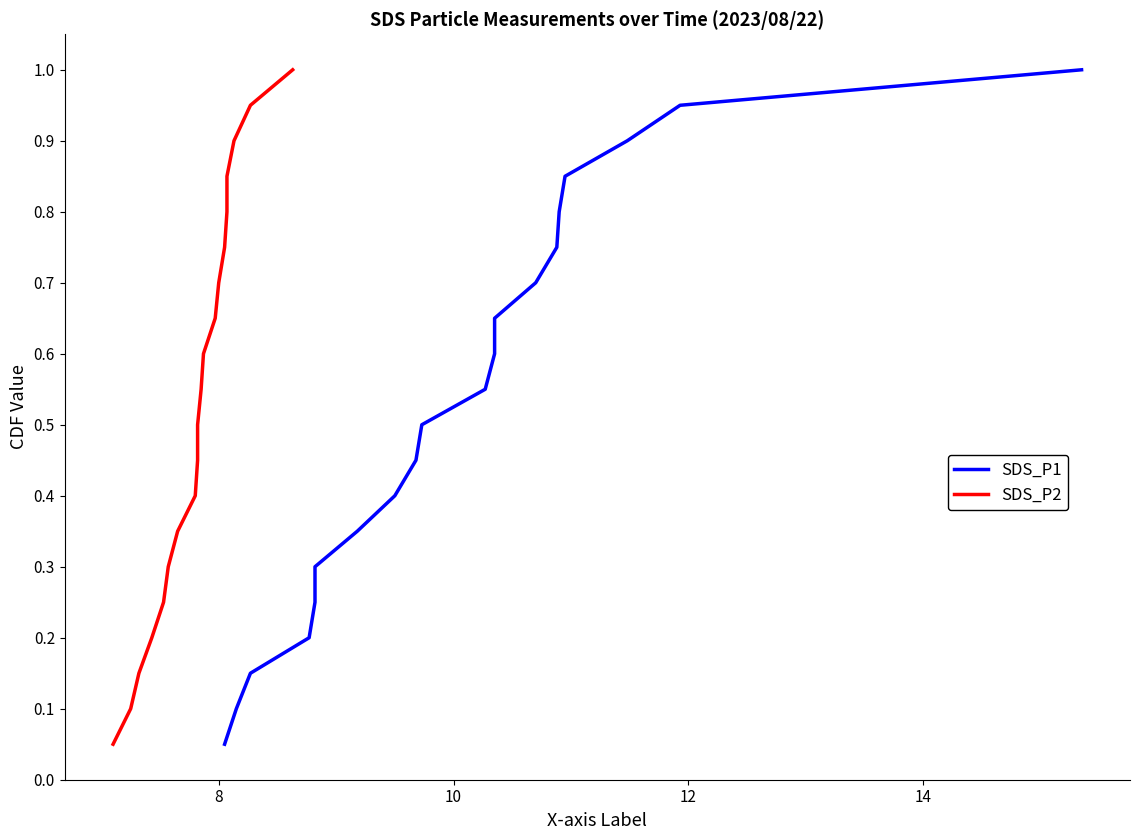

Does the chart display data point markers on the line(s)?

No